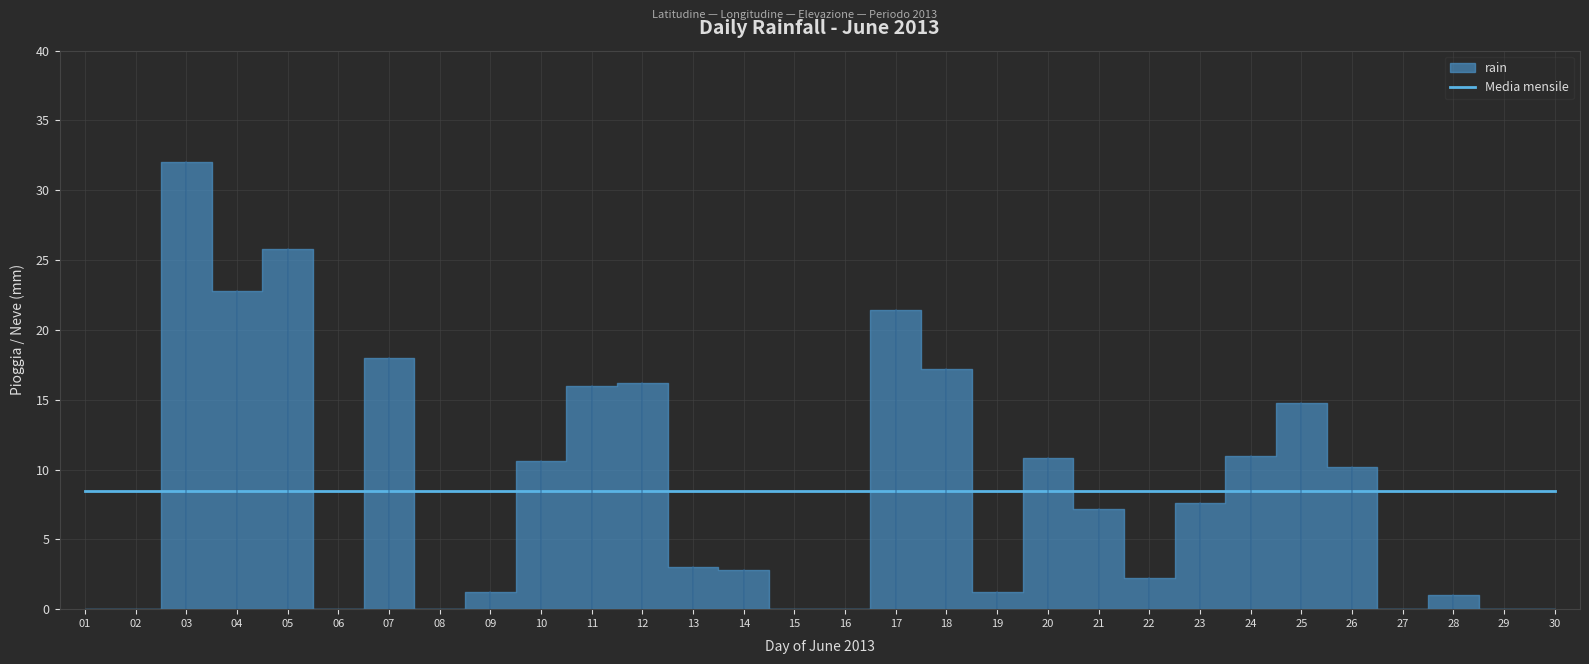

At which category does the data reach its first local valley?

04